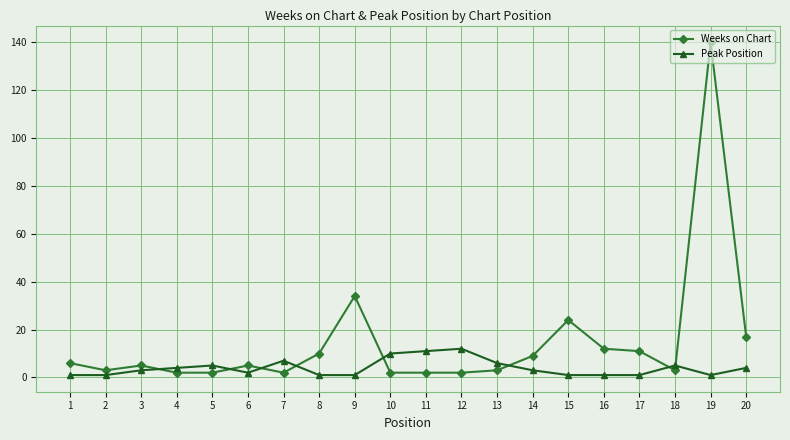

Which category has the highest value across all series?

19